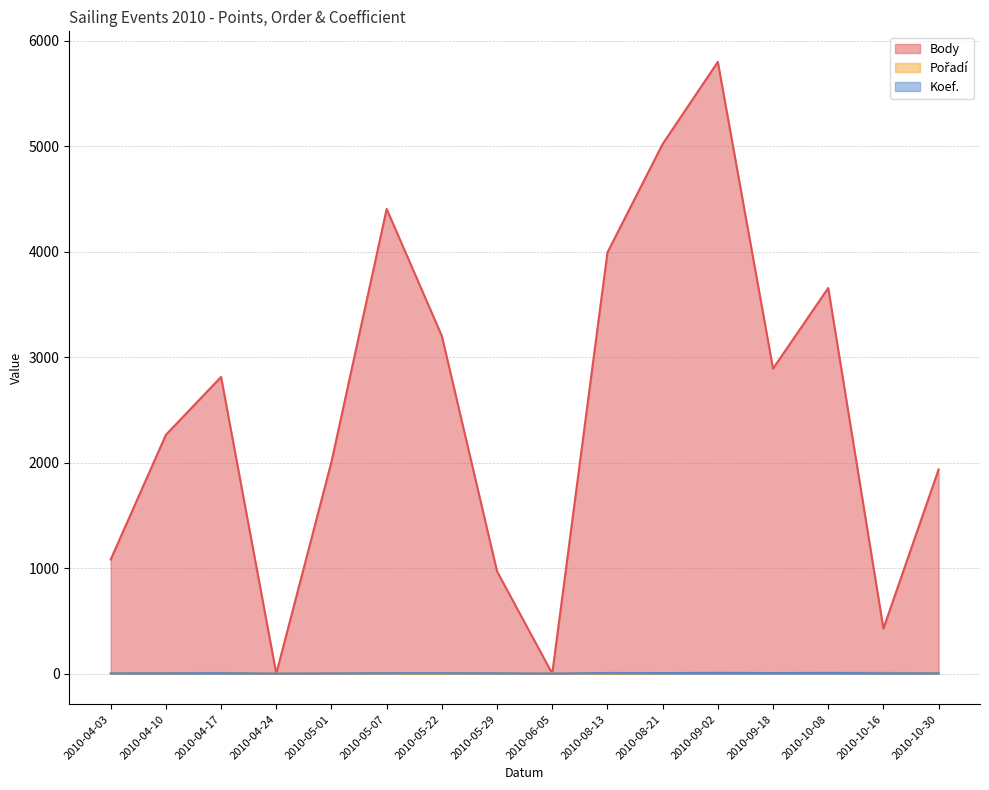

How many data points does each series have?

16